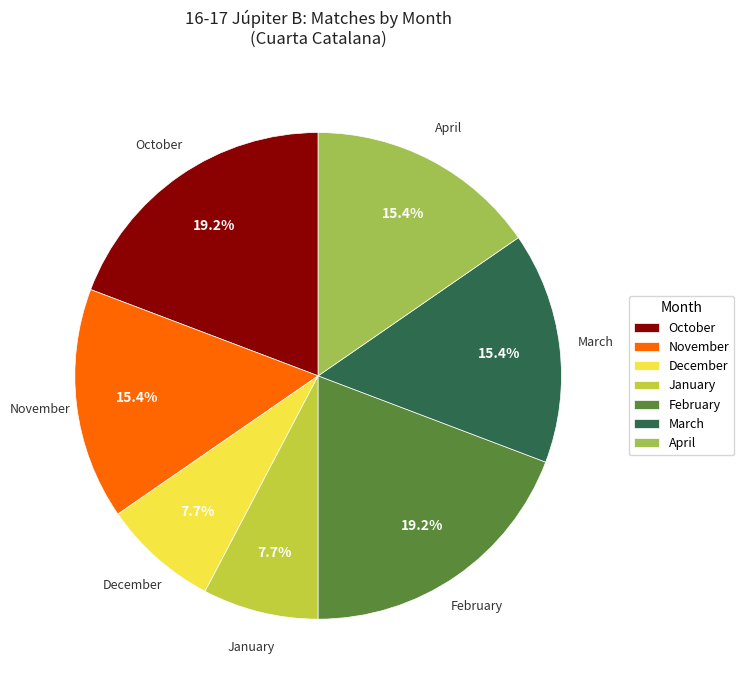

Is November the majority of the pie?

No